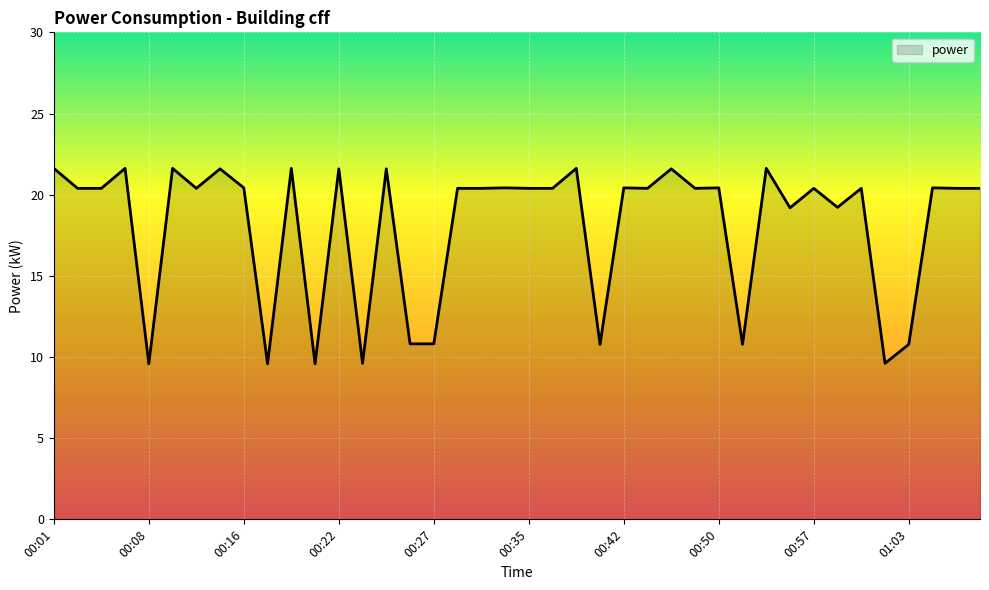

What is the maximum value shown in the chart?

21.6